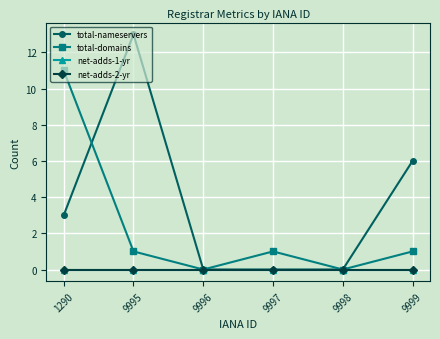

At which label does total-nameservers reach its peak?

9995